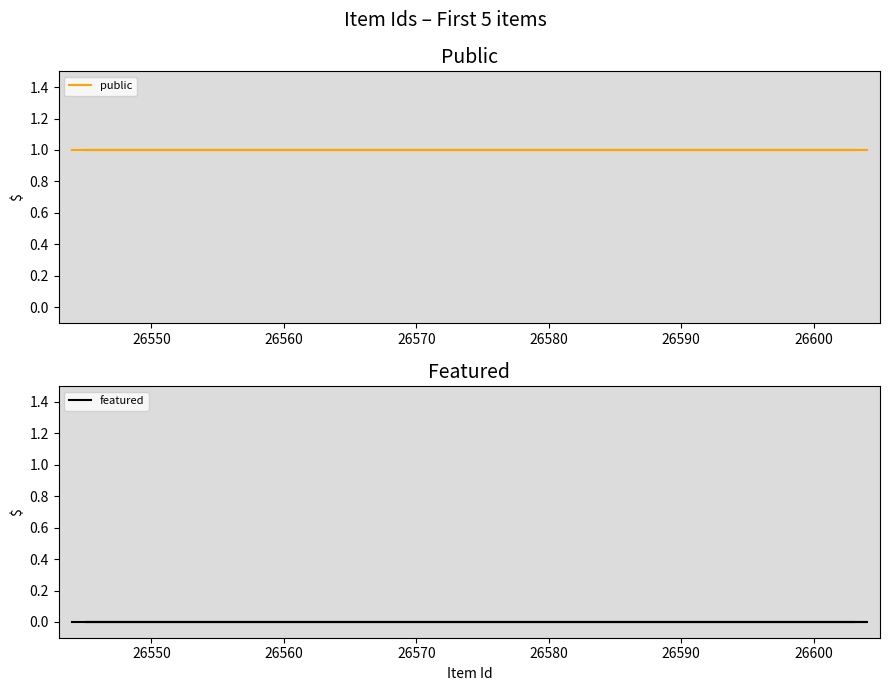

Which series changed the most between 26550 and 26560?

public